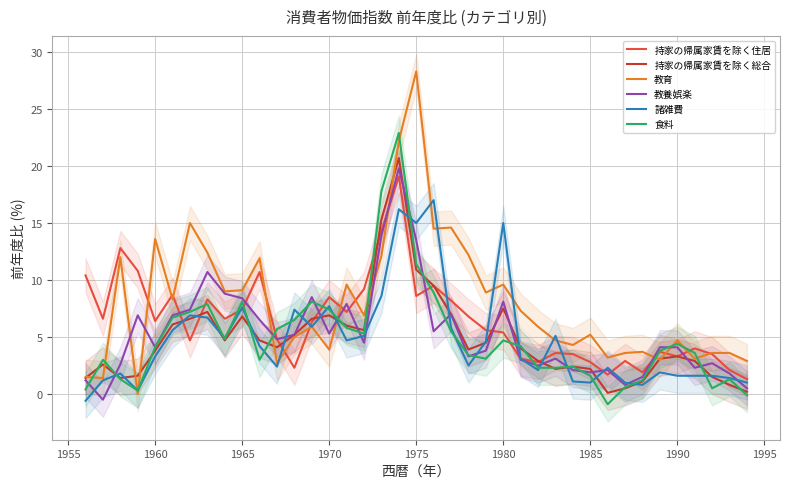

In 教養娯楽, how many points are higher than both neighbors (excluding endpoints)?

10